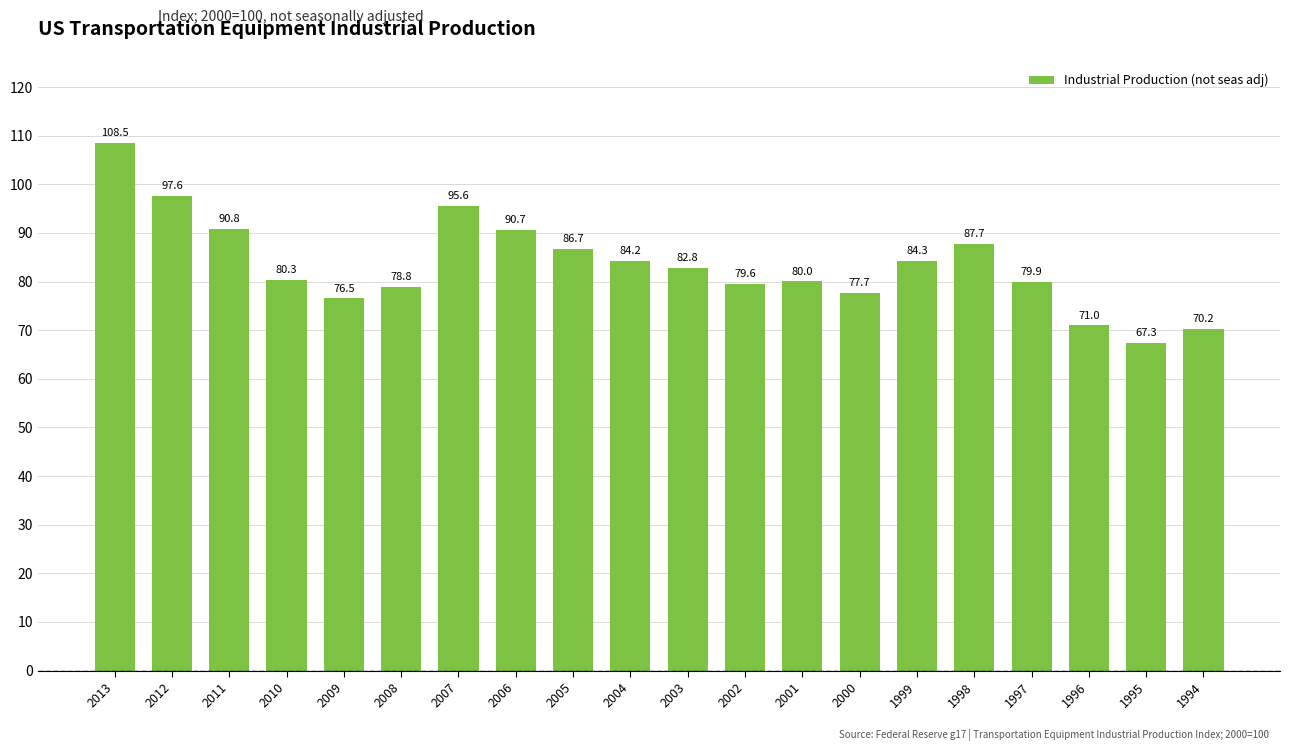

Read the value at 2004.

84.2